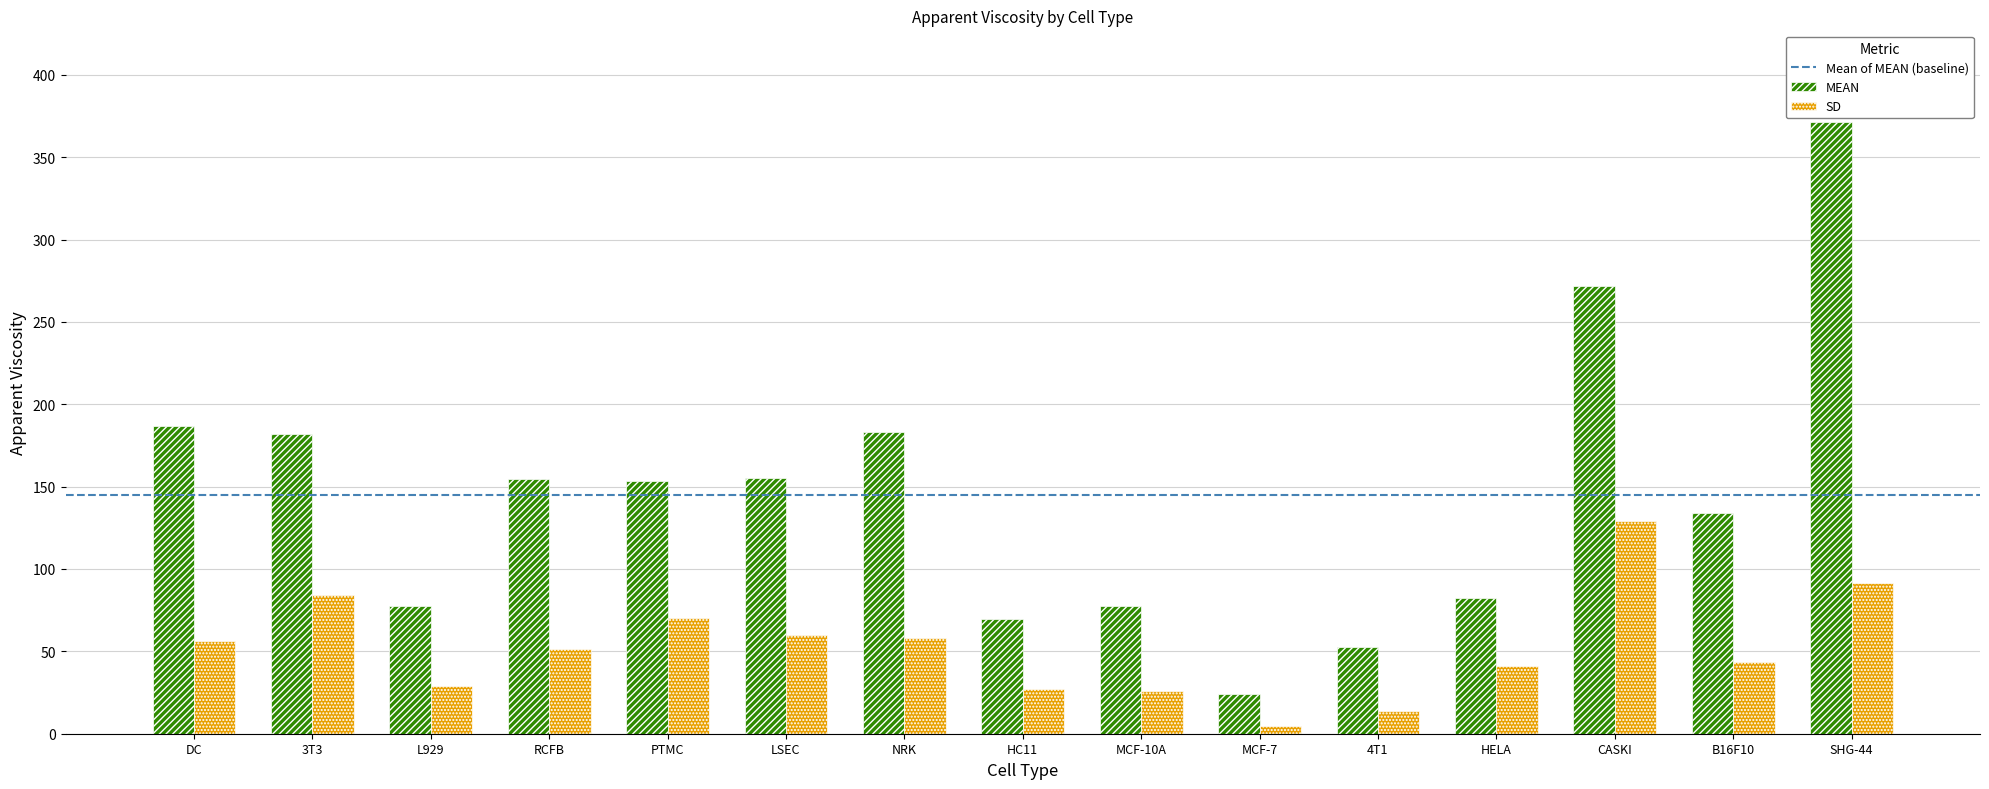

What is the maximum value for SD?

129.2